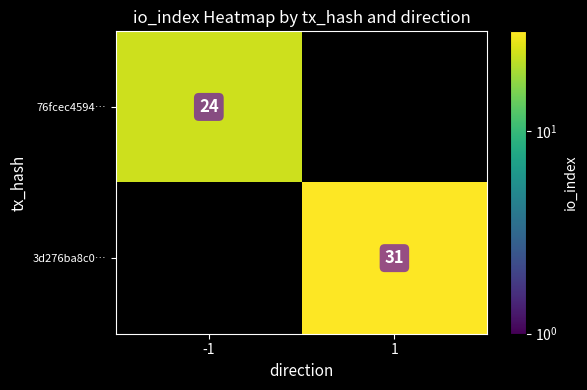

At which category does the chart reach its minimum across all series?

-1